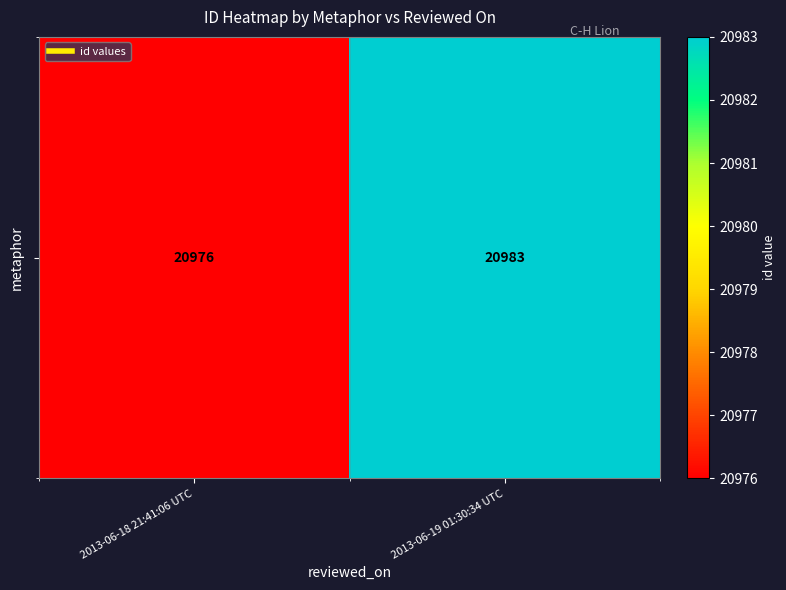

What value does the data have at 2013-06-18 21:41:06 UTC?

20976